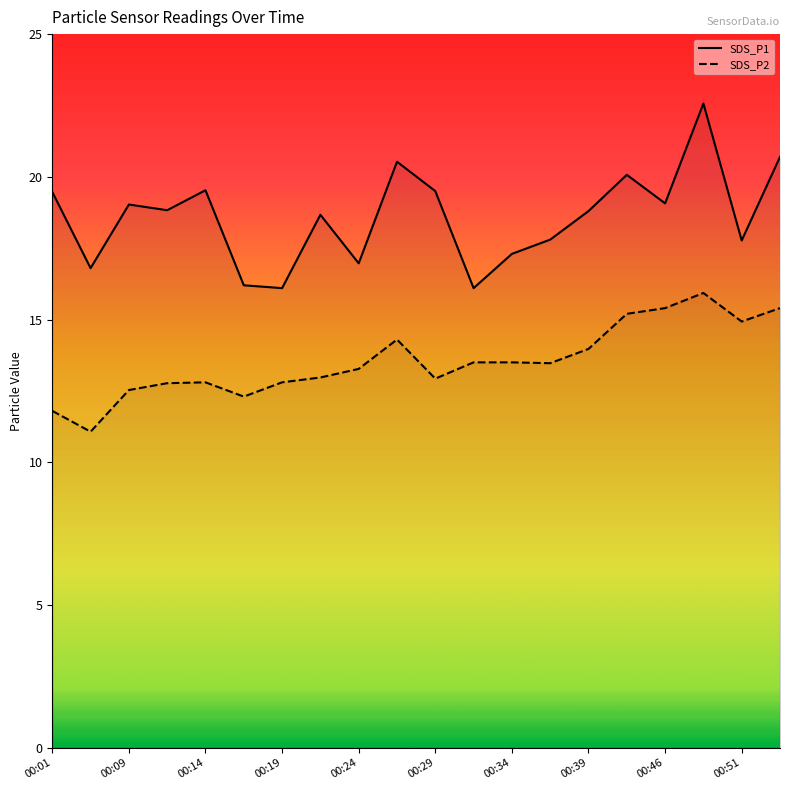

True or false: SDS_P2 and SDS_P1 cross at least once.

False